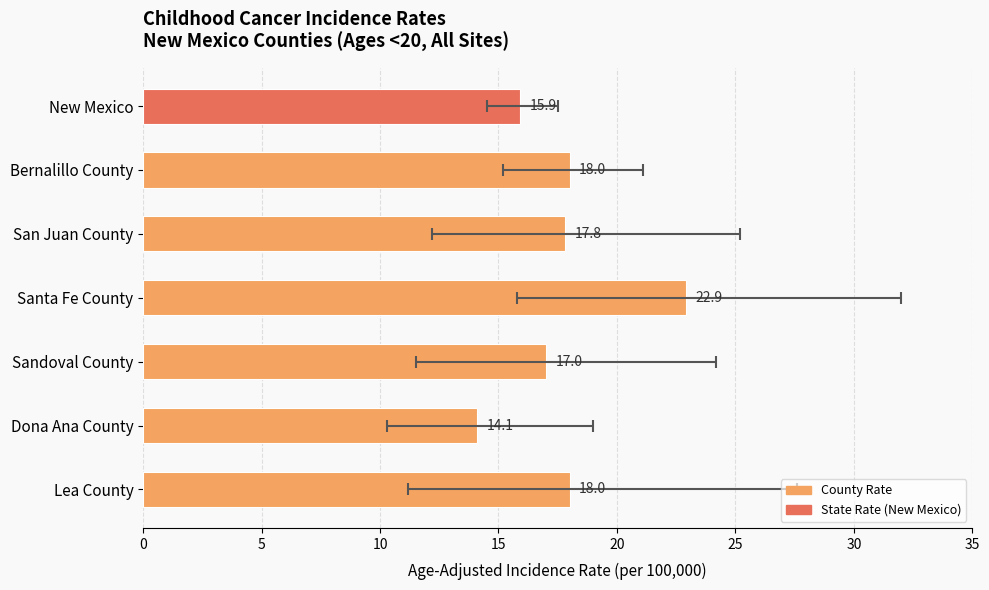

How many data points are less than 17?

2